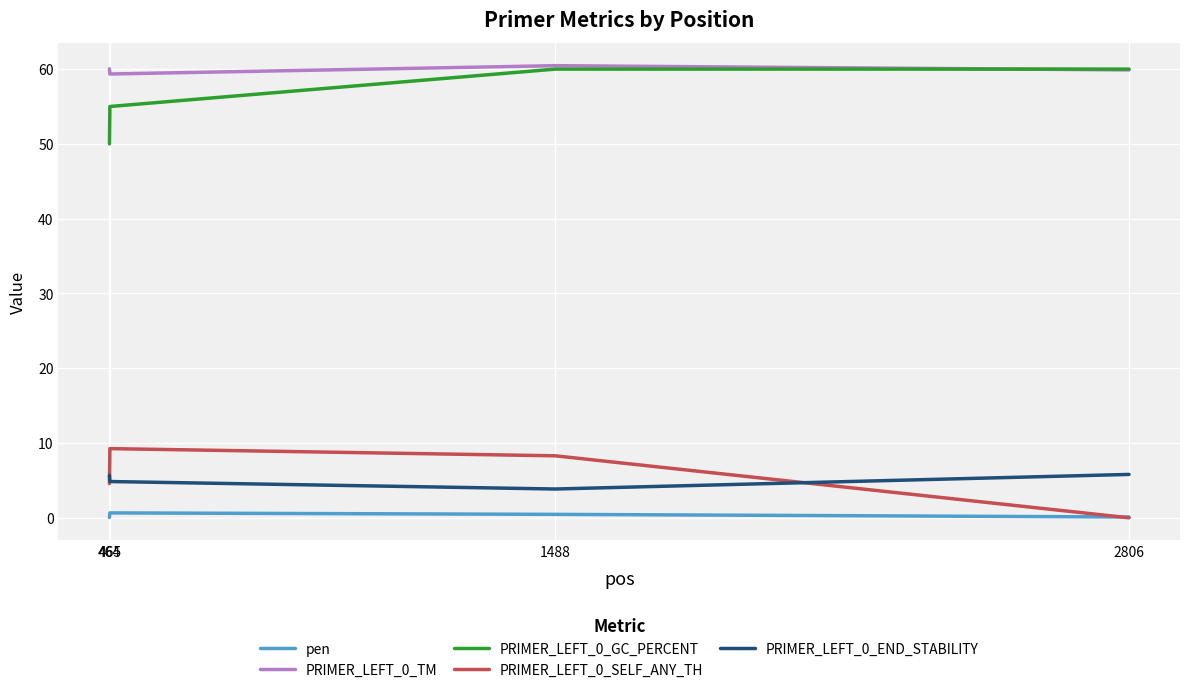

True or false: PRIMER_LEFT_0_GC_PERCENT and PRIMER_LEFT_0_END_STABILITY cross at least once.

False